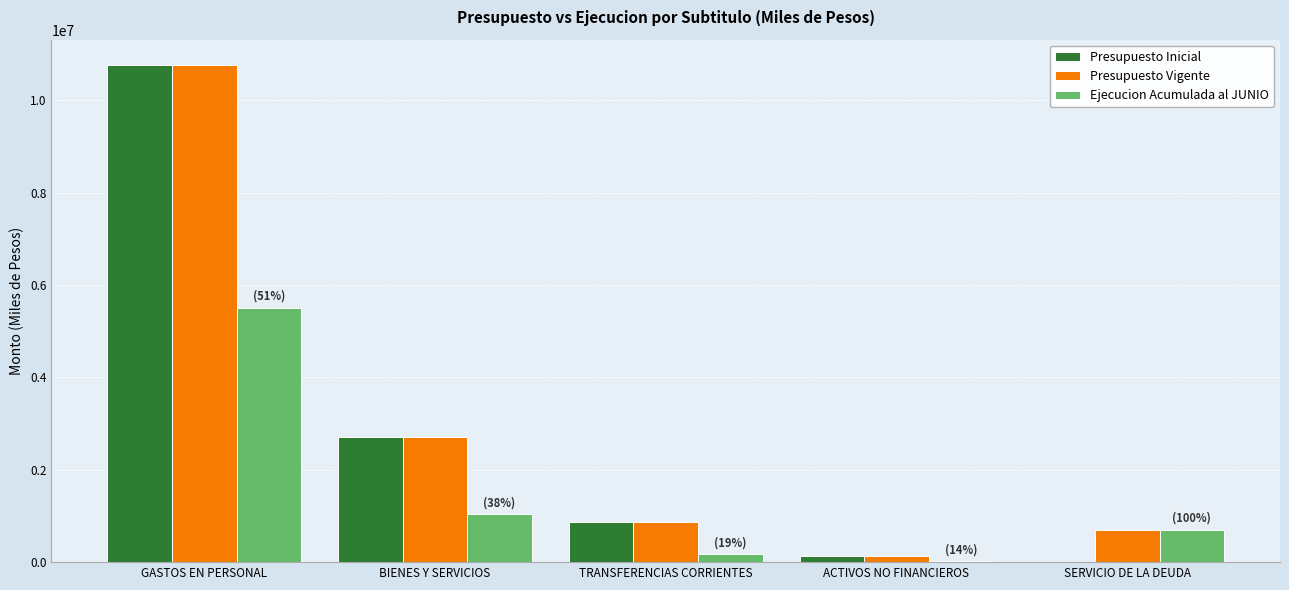

What is the average value of the Presupuesto Vigente series?

3041186